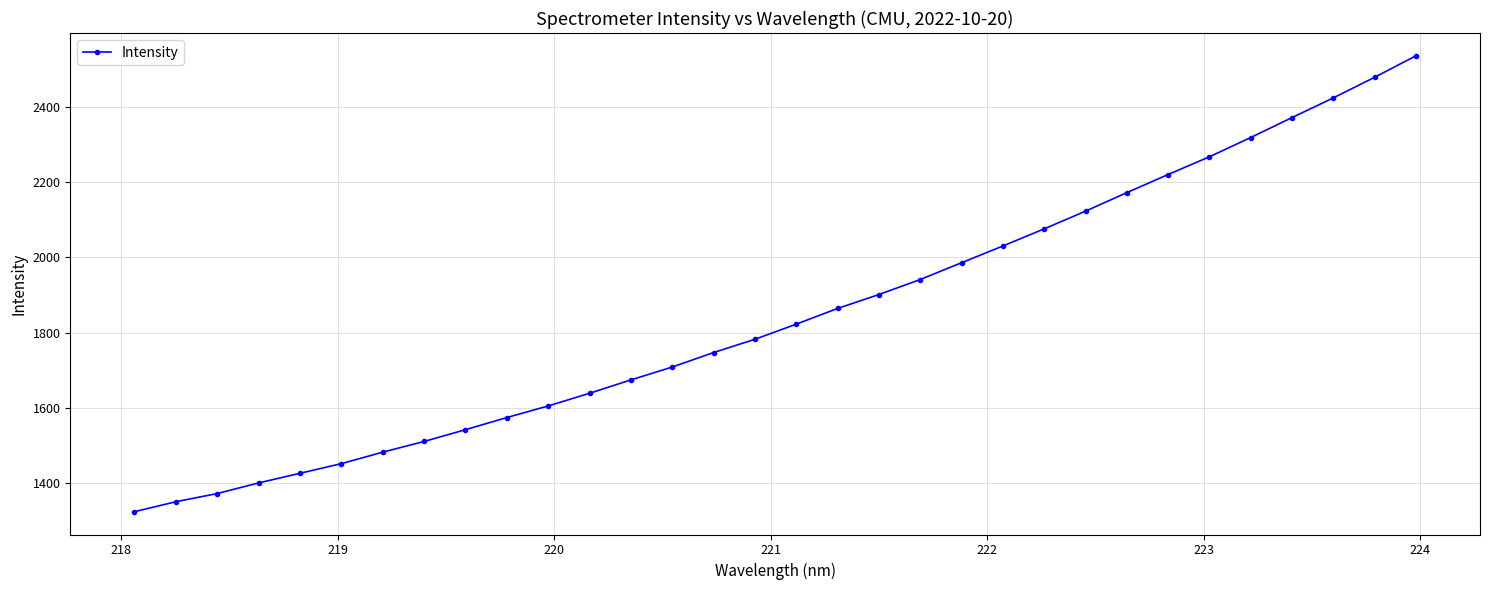

What is the minimum value shown in the chart?

1325.0